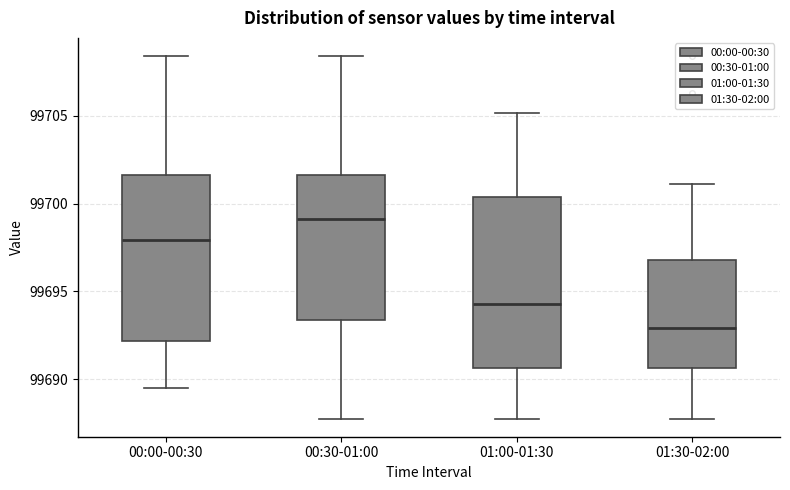

Reading left to right, read every box against the y-axis: the position of its median line, the range the box covers, and the ends of its whiskers. The values are not printed on the chart, so give them approximately, as read against the axis.

00:00-00:30: median 99698.0, box 99692.0 to 99701.5, whiskers 99689.5 to 99708.5
00:30-01:00: median 99699.0, box 99693.5 to 99701.5, whiskers 99688.0 to 99708.5
01:00-01:30: median 99694.5, box 99690.5 to 99700.5, whiskers 99688.0 to 99705.0
01:30-02:00: median 99693.0, box 99690.5 to 99697.0, whiskers 99688.0 to 99701.0